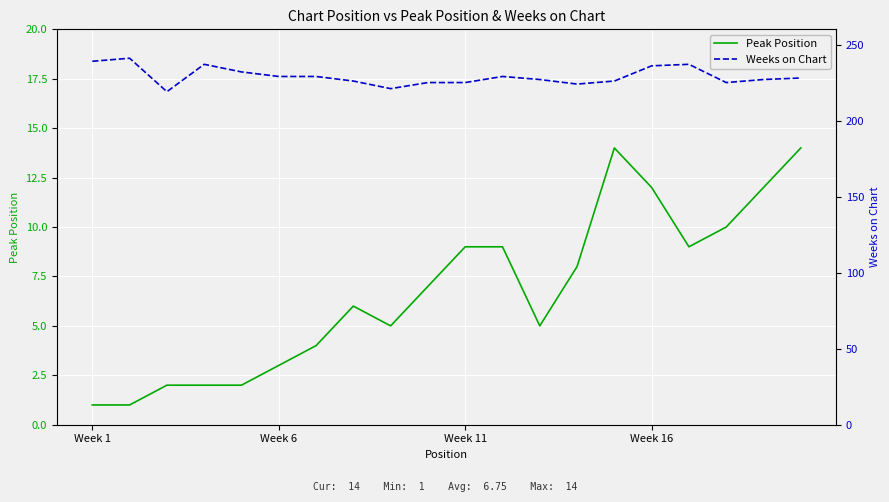

True or false: Weeks on Chart and Peak Position cross at least once.

False